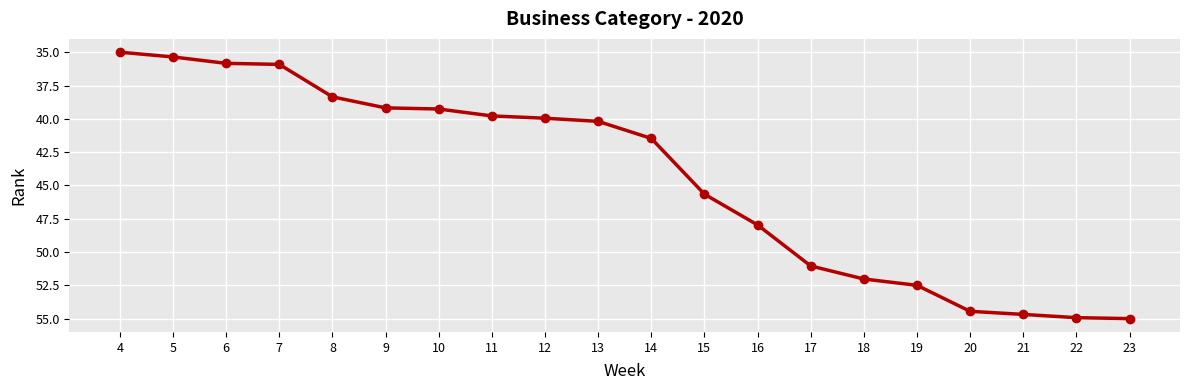

How many data points are above 41?

10